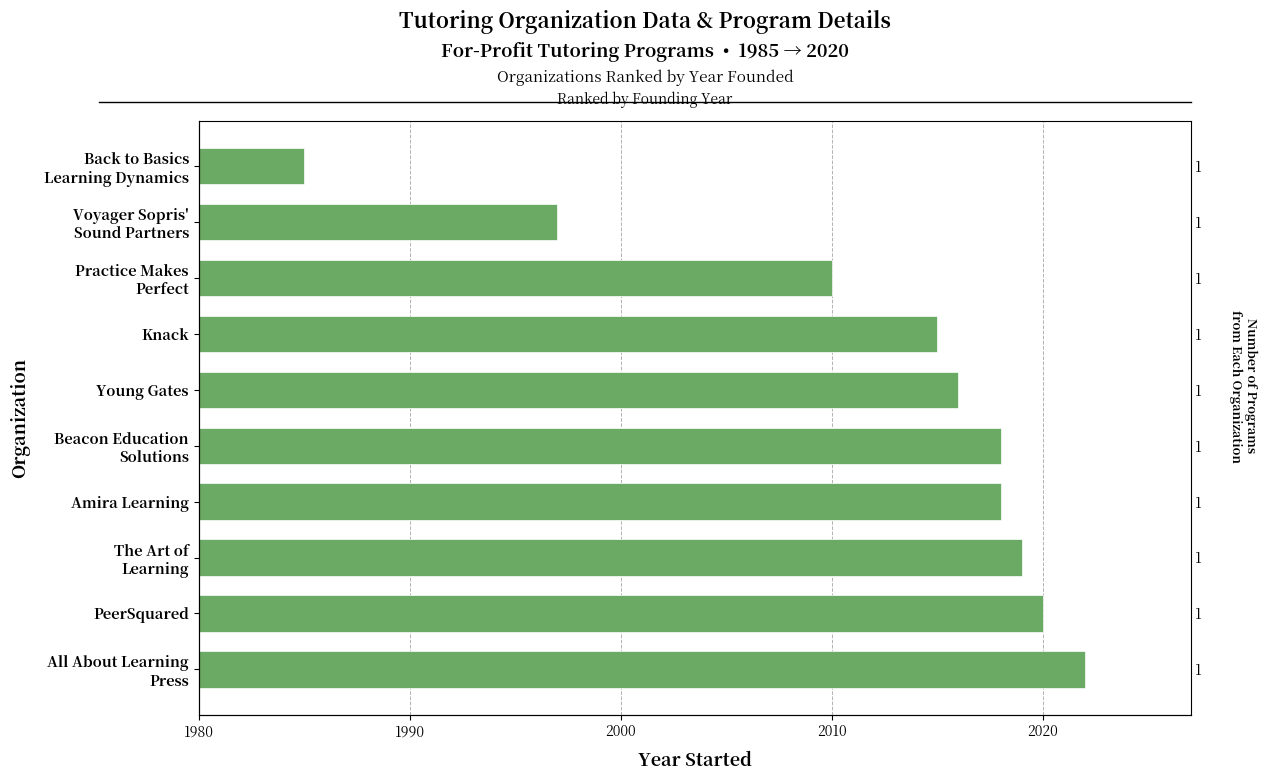

Does the chart contain any negative values?

No